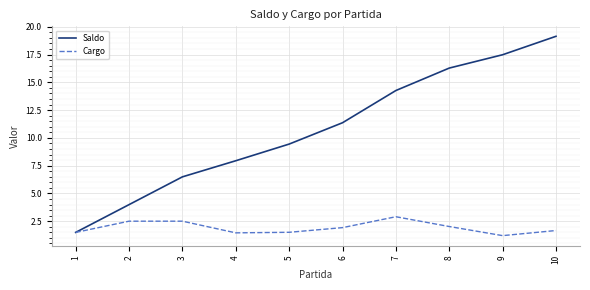

Between 1 and 5, which series saw the biggest shift?

Saldo